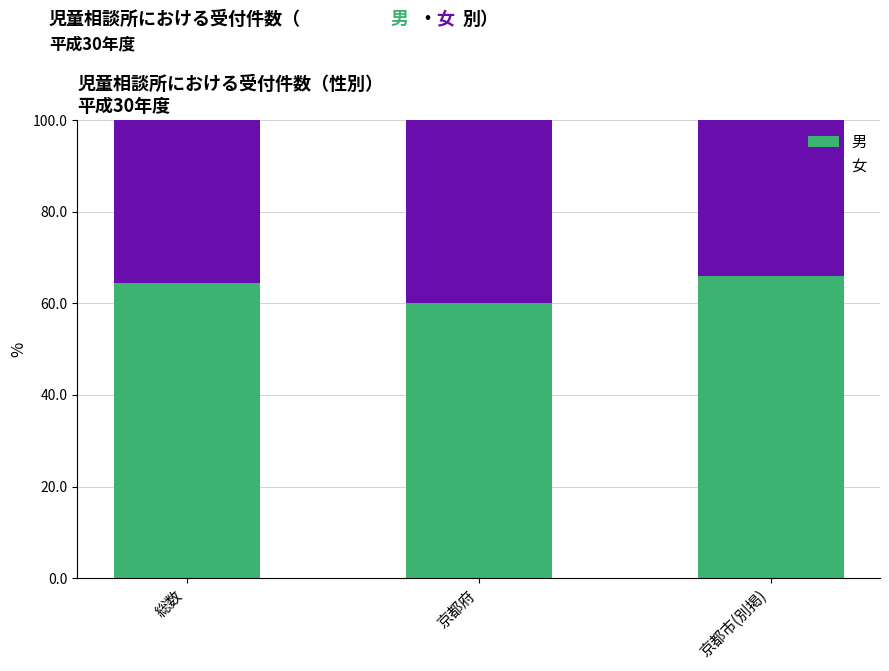

How many bars are there in total?

3